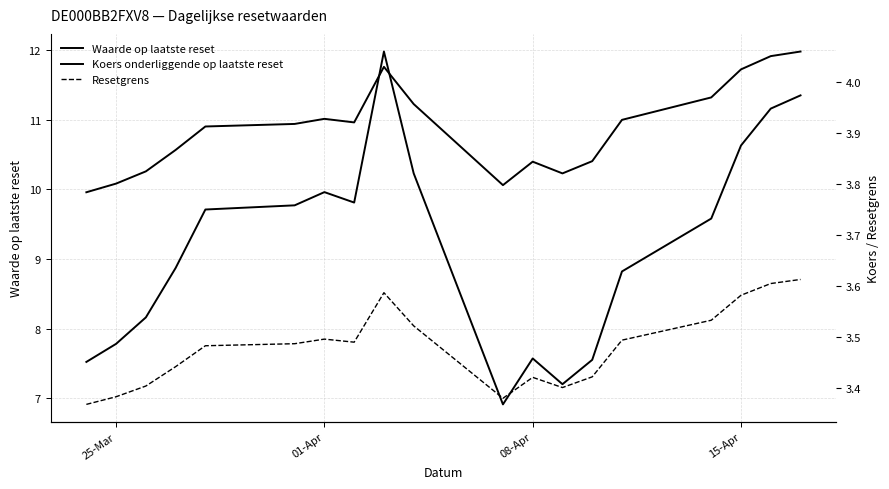

True or false: Resetgrens and Waarde op laatste reset cross at least once.

False